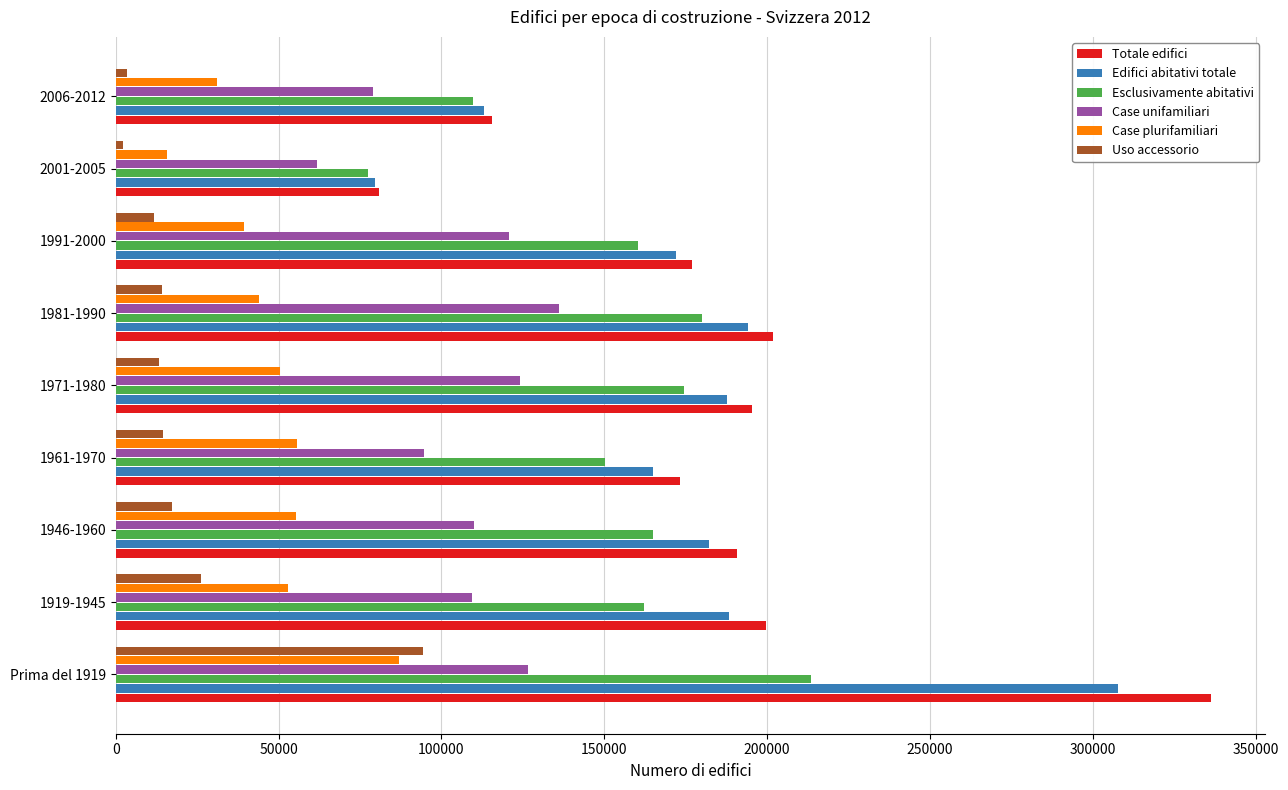

What is the difference between the maximum and second lowest values in the Case plurifamiliari series?

56060